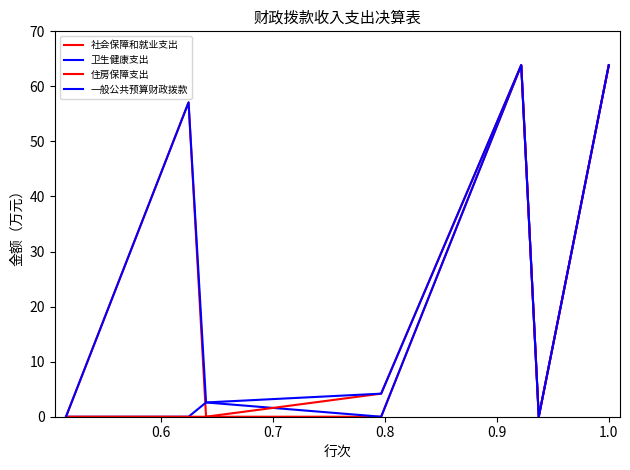

Does the chart have visible grid lines?

No